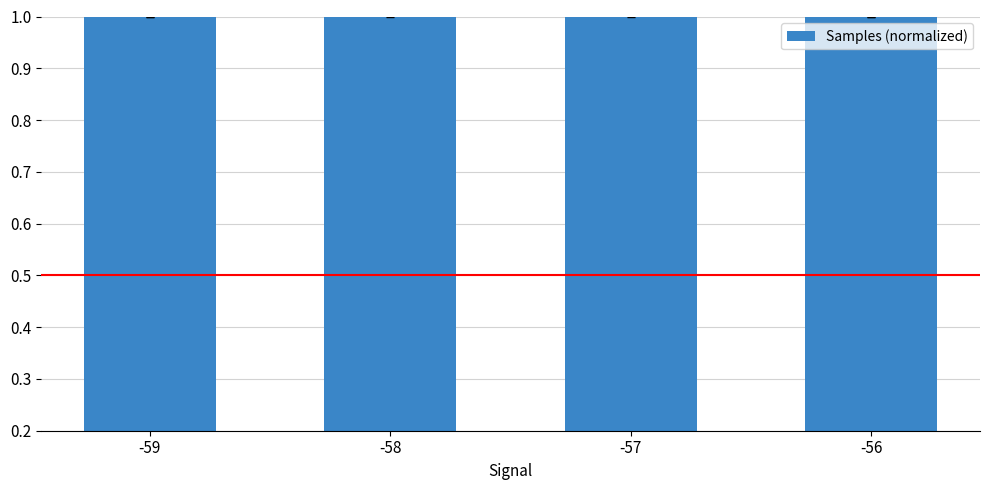

What is the greatest value displayed?

1.0